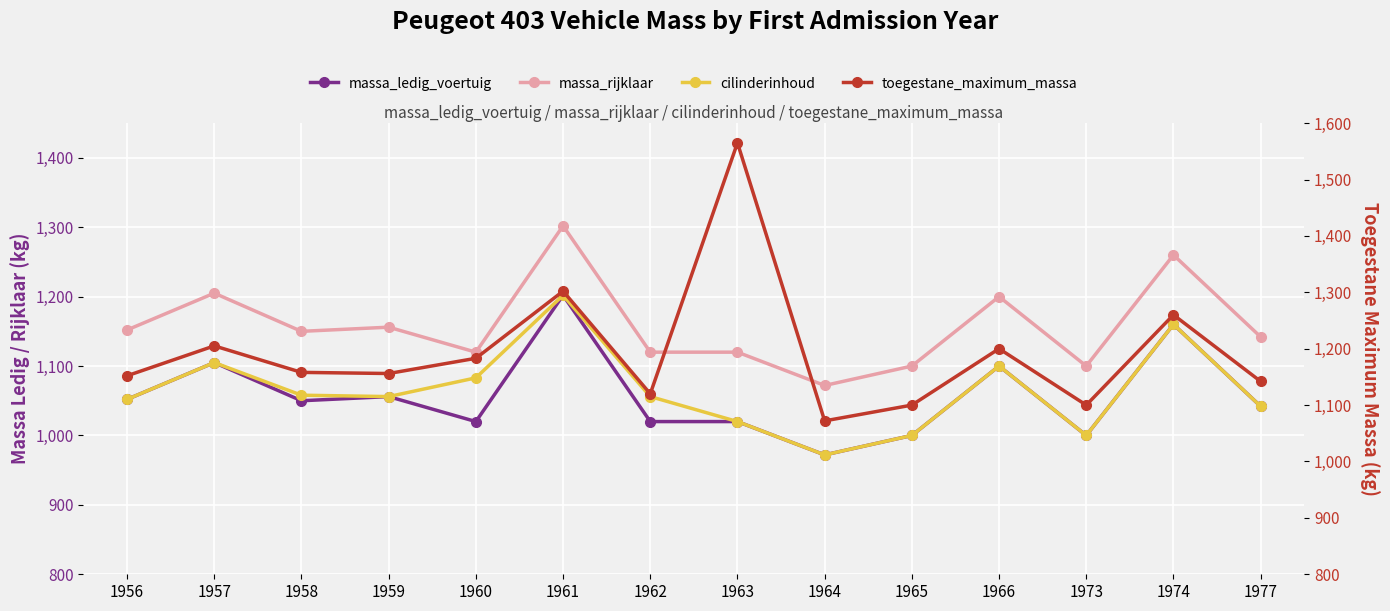

At how many categories does at least one series exceed 1246?

3